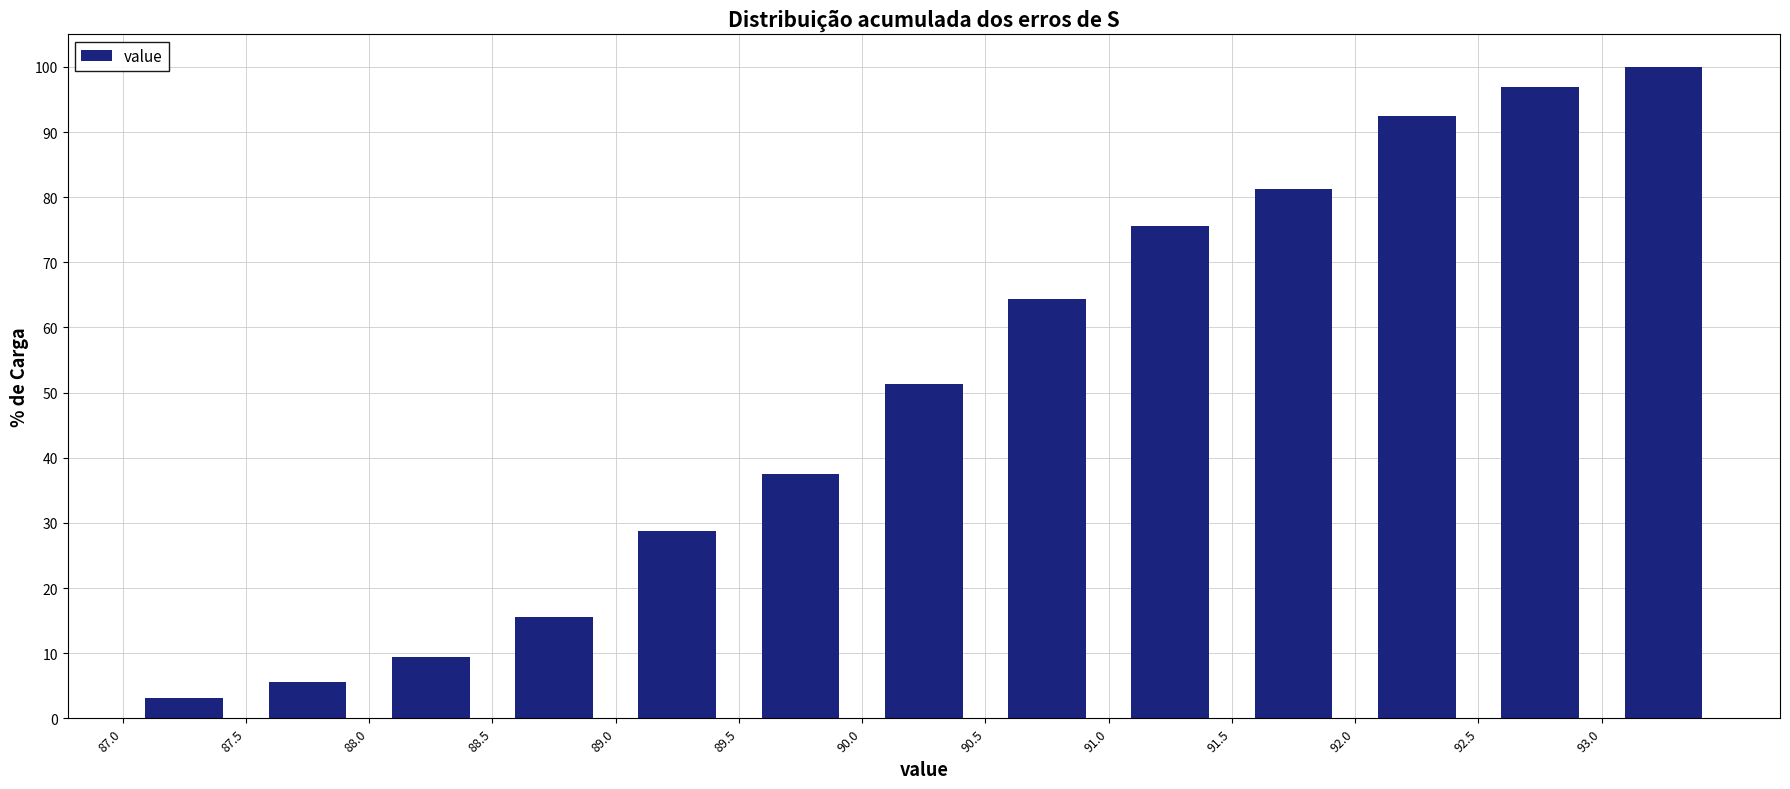

How tall is the bar that spans 89.5 to 90.0 on the x-axis? The values are not printed on the chart, so give them approximately, as read against the axis.

38